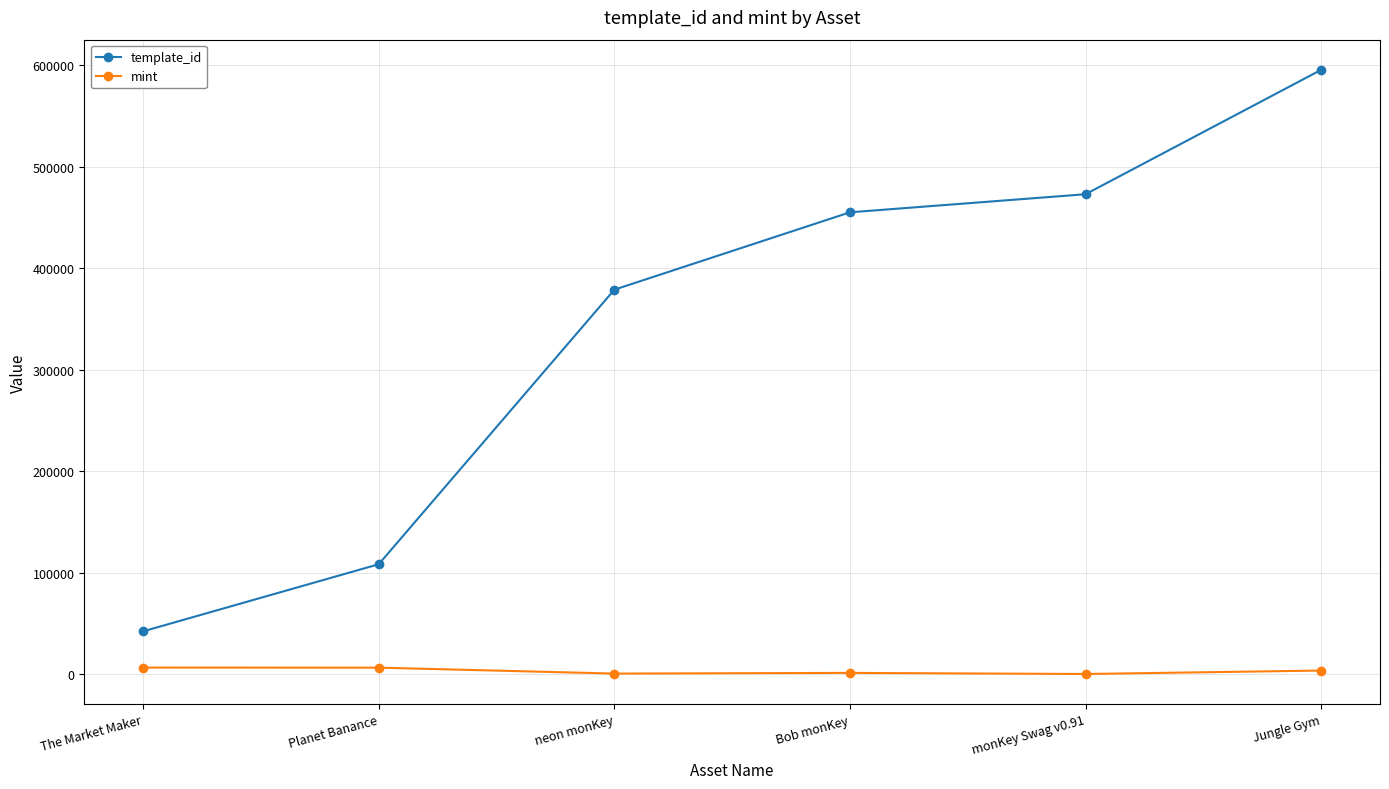

At Jungle Gym, list the series in order from largest to smallest.

template_id, mint